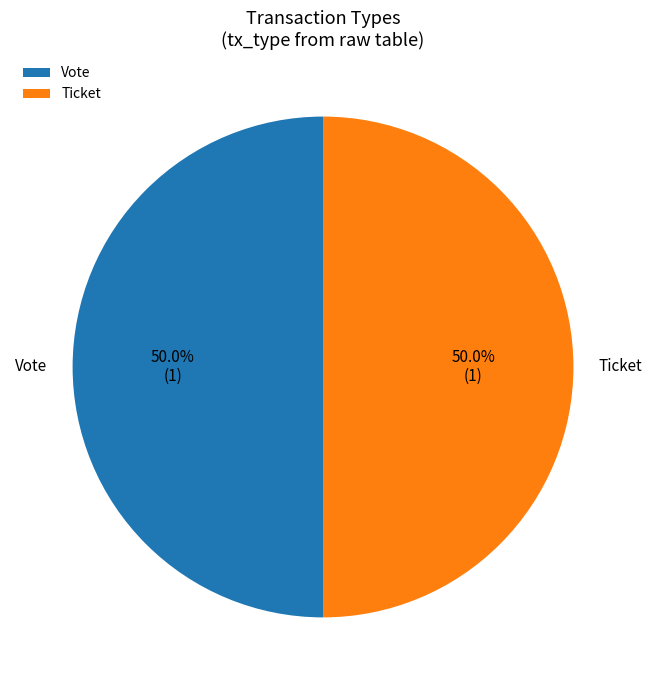

Combined, what portion of the pie is Vote and Ticket?

100.0%